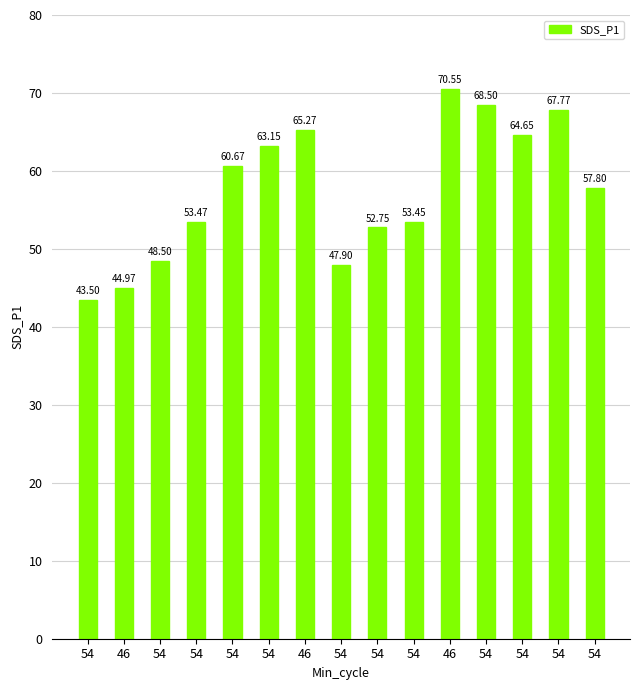

Count the number of categories in the chart.

15